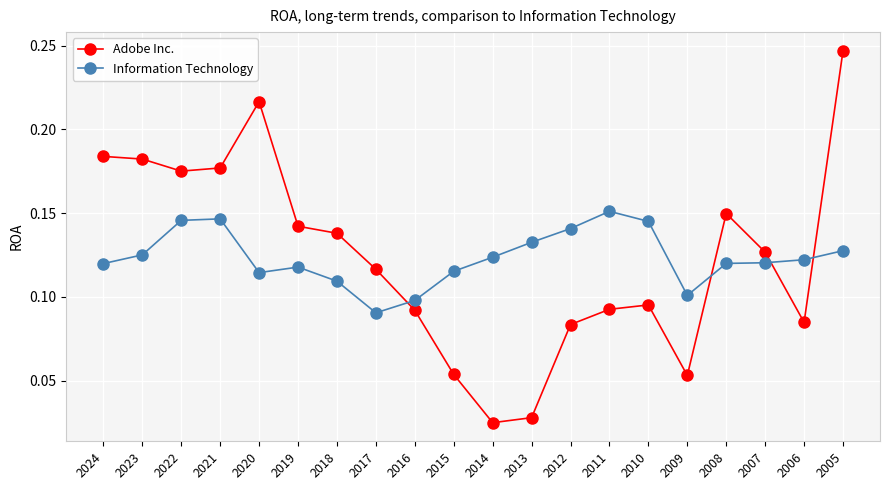

Rank the series by their maximum value, from lowest to highest.

Information Technology, Adobe Inc.